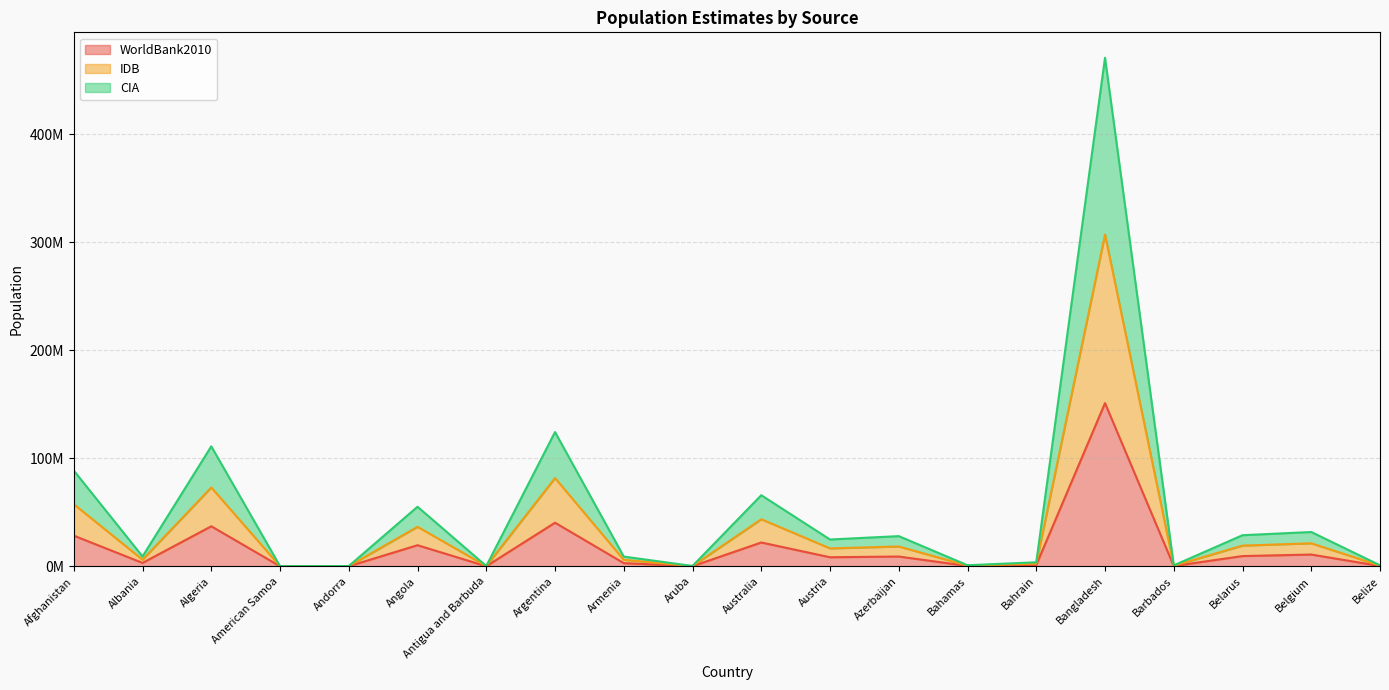

Which series has the widest spread of values?

IDB